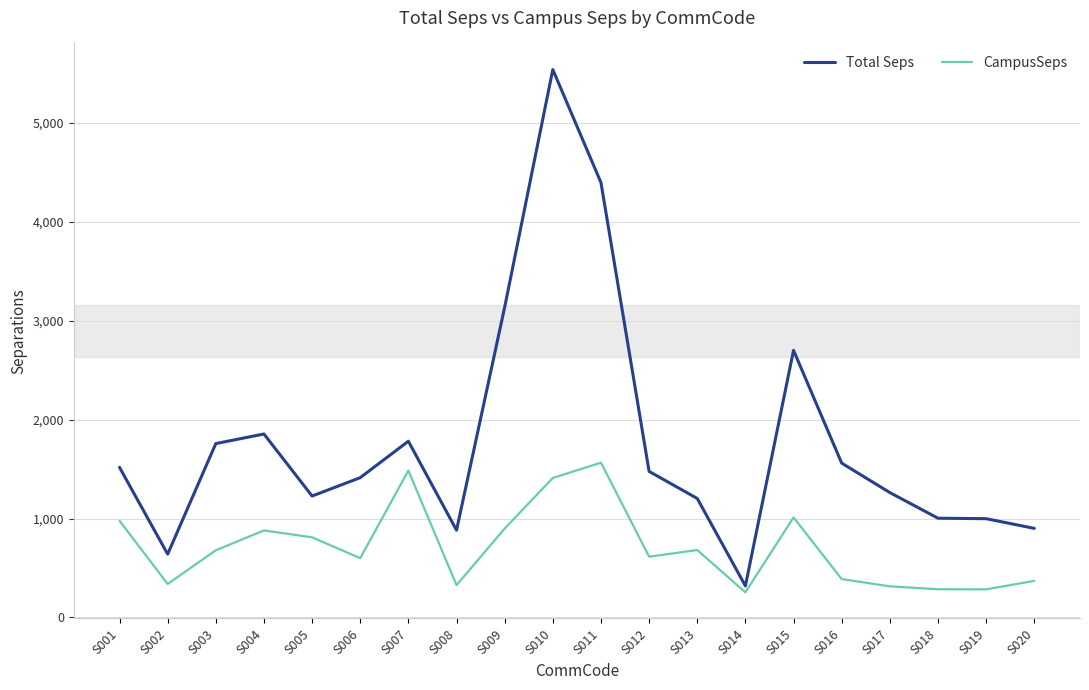

What is the difference between the CampusSeps values at S010 and S019?

1127.0